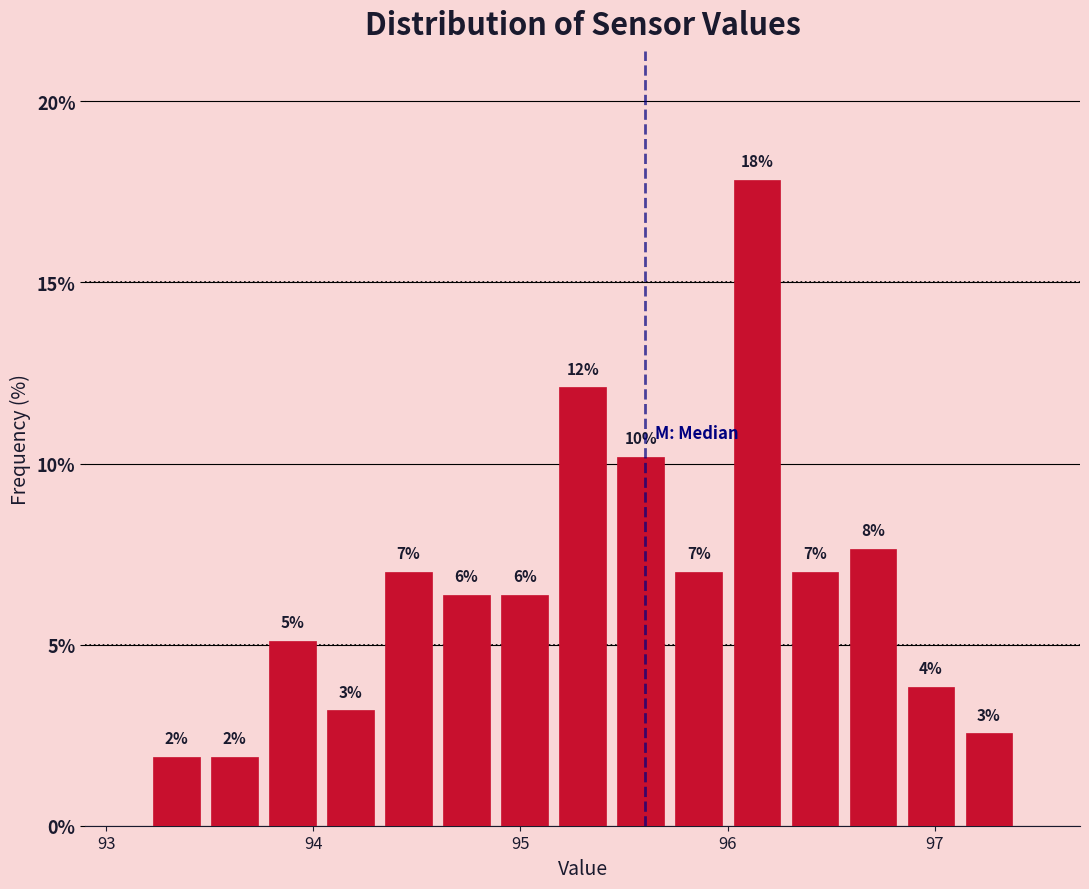

Around what value on the x-axis is the tallest bar? Give the approximate position of its centre, as read against the axis.

96.1